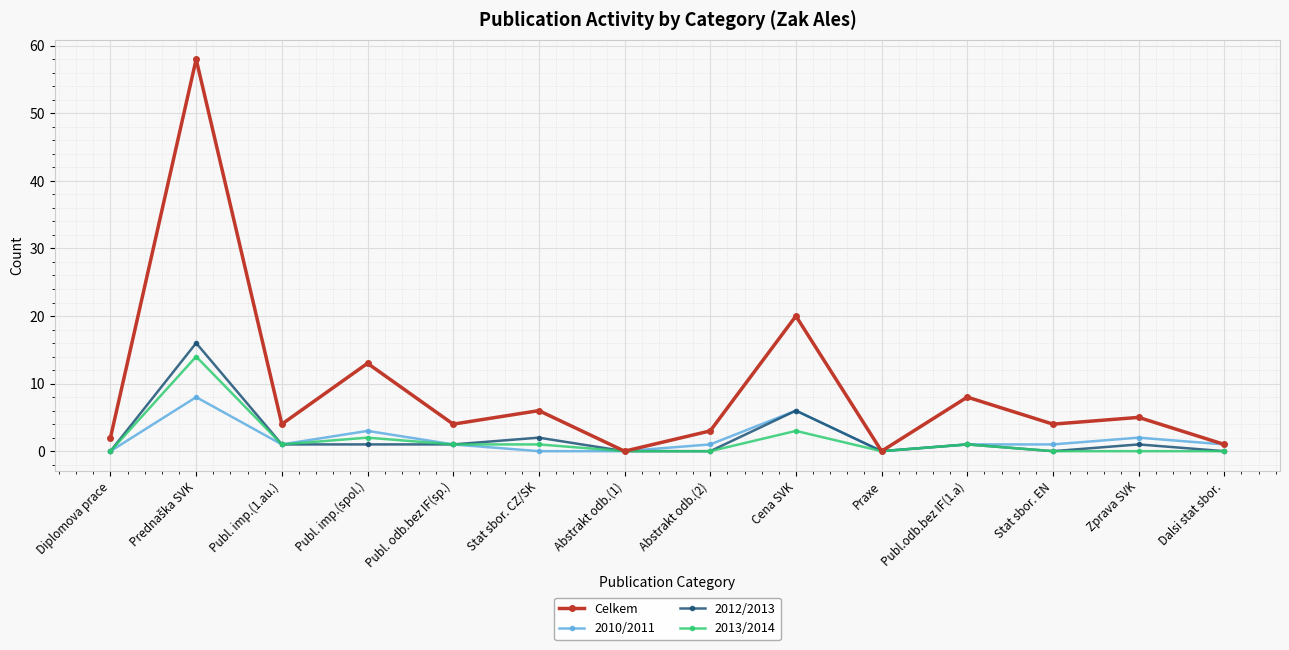

Is the value of 2012/2013 at Dalsi stat sbor. greater than the value of Celkem at Stat sbor. EN?

No